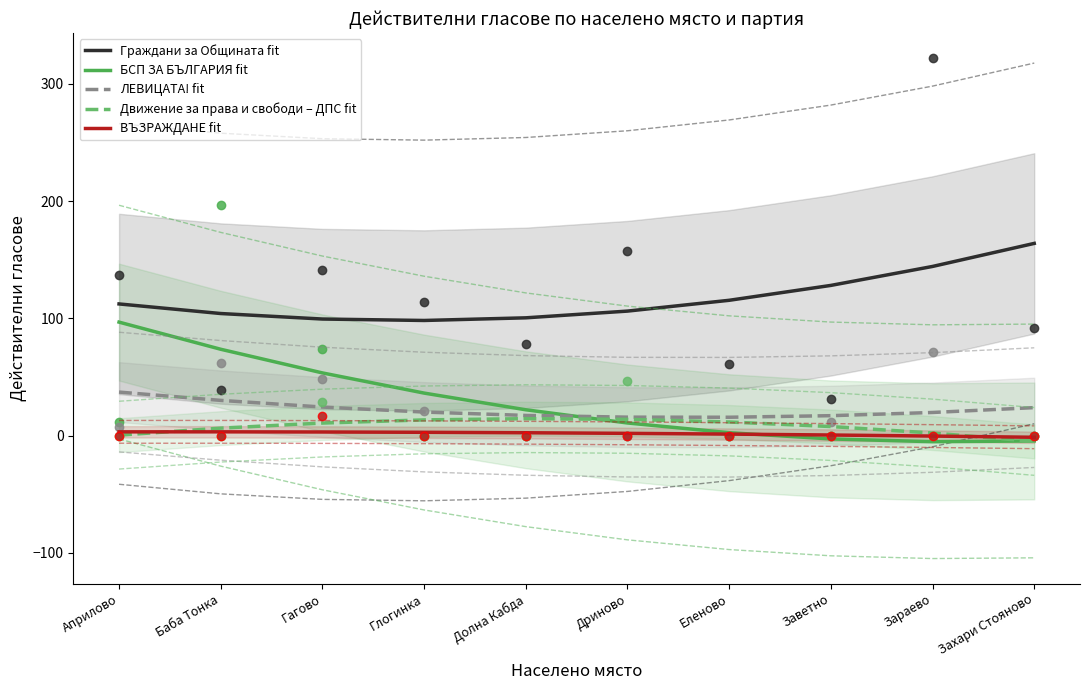

At how many categories does at least one series exceed 12?

10